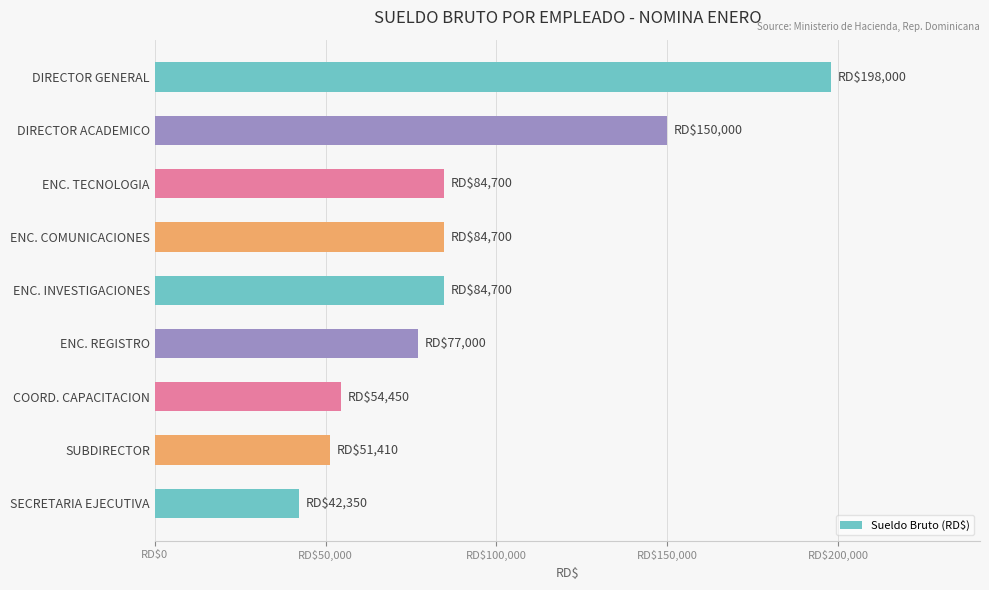

Are the bars grouped side by side (vs. stacked)?

No